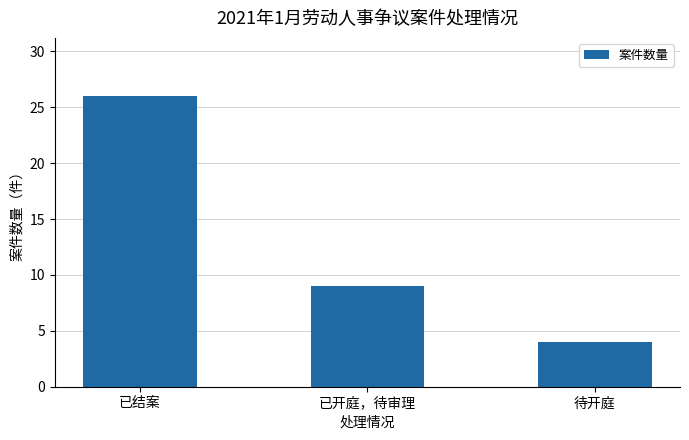

Reading right to left, extract all data points from this chart.

待开庭=4	已开庭，待审理=9	已结案=26